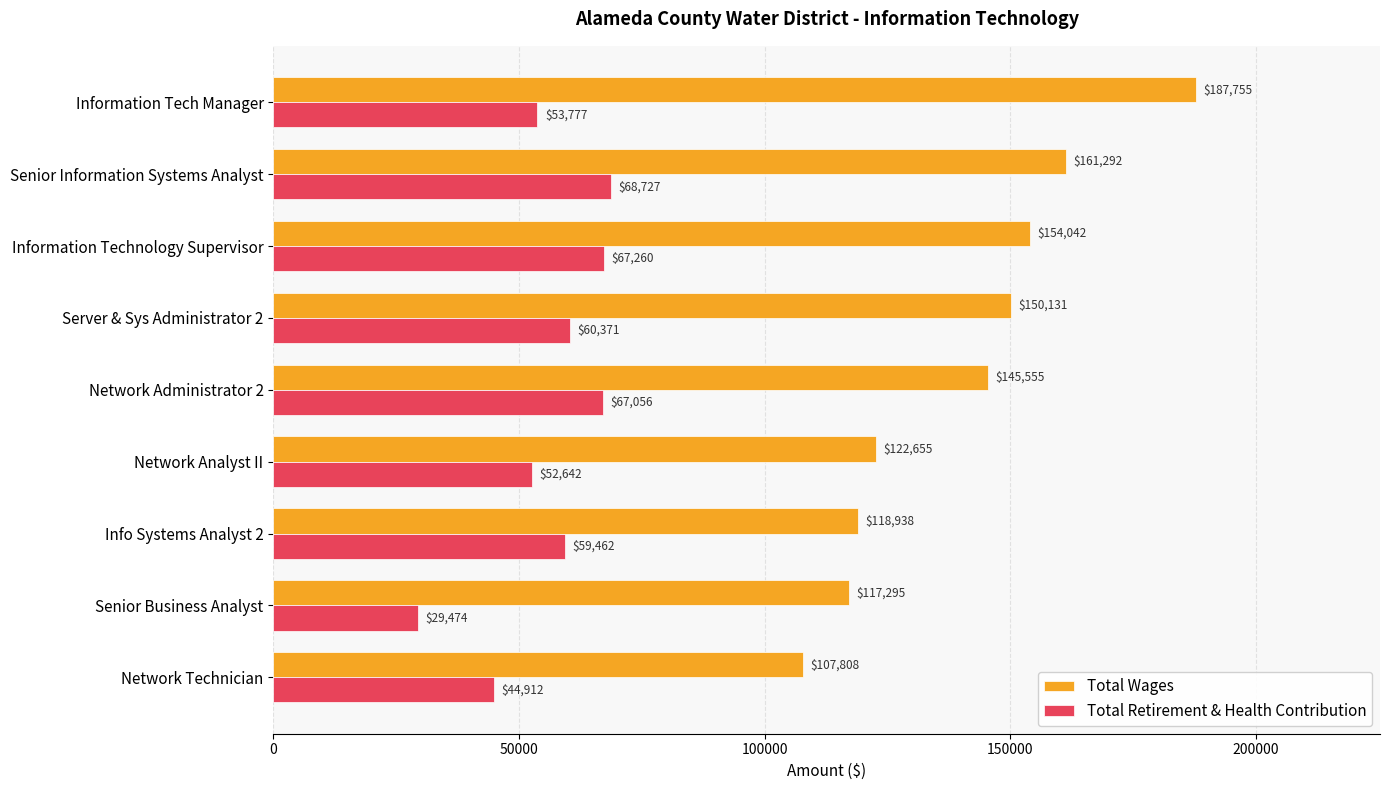

Rank the series by their maximum value, from highest to lowest.

Total Wages, Total Retirement & Health Contribution